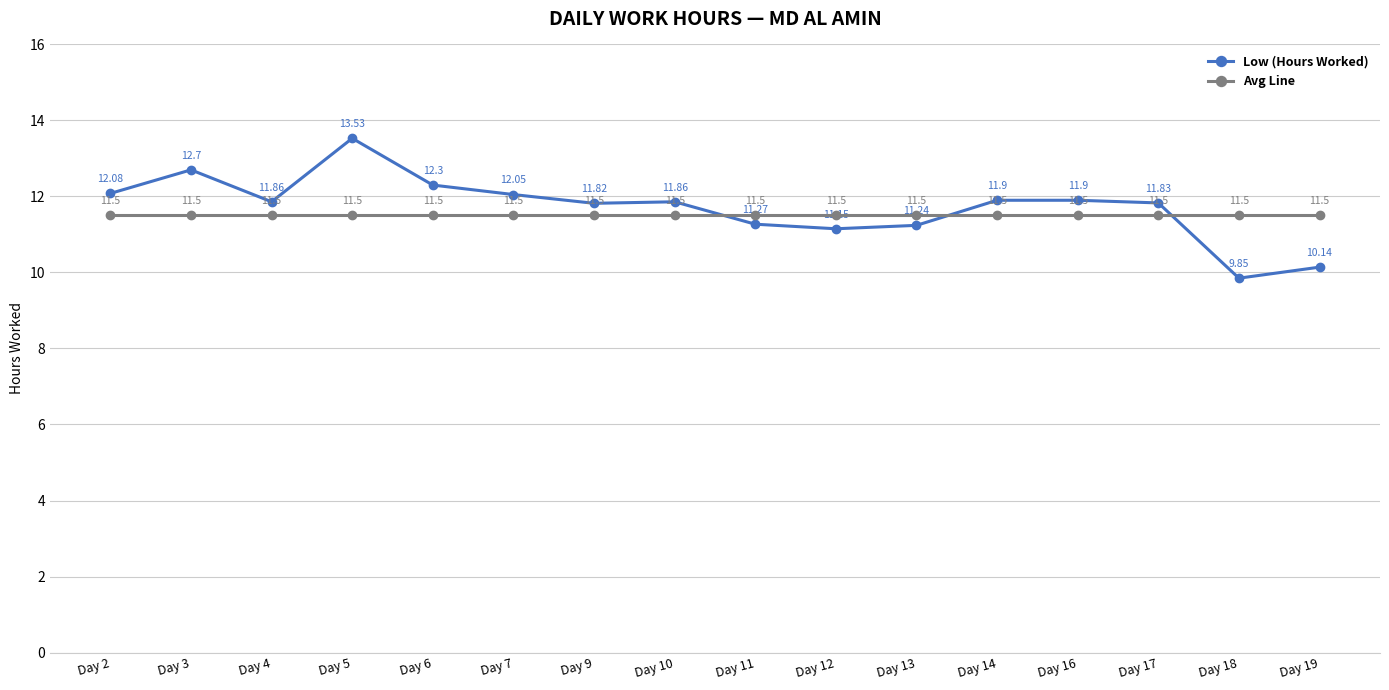

What value does the Low (Hours Worked) series have at Day 6?

12.3